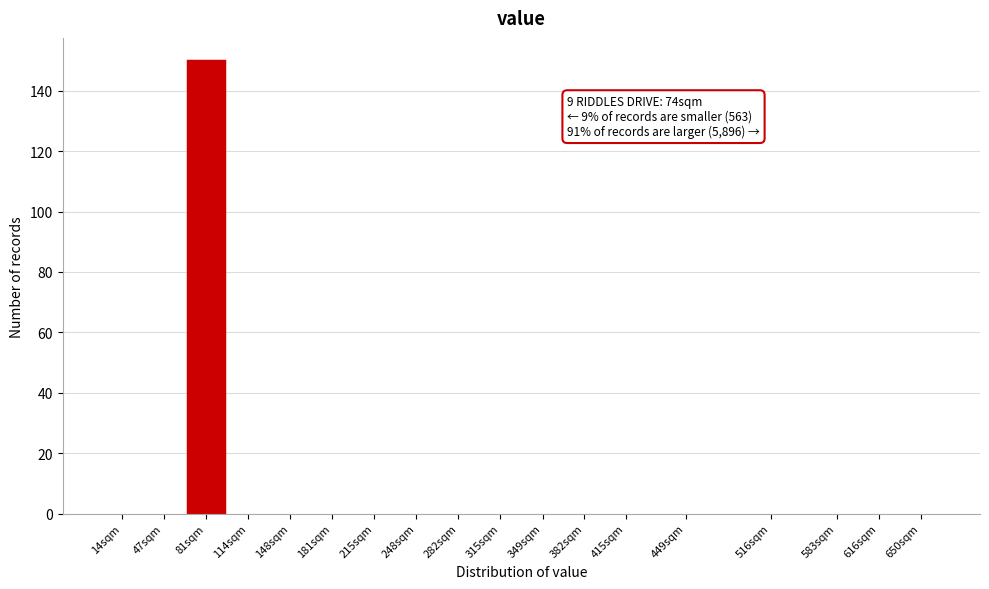

Reading left to right, extract all data points from this chart.

14sqm=0	47sqm=0	81sqm=150	114sqm=0	148sqm=0	181sqm=0	215sqm=0	248sqm=0	282sqm=0	315sqm=0	349sqm=0	382sqm=0	415sqm=0	449sqm=0	516sqm=0	583sqm=0	616sqm=0	650sqm=0